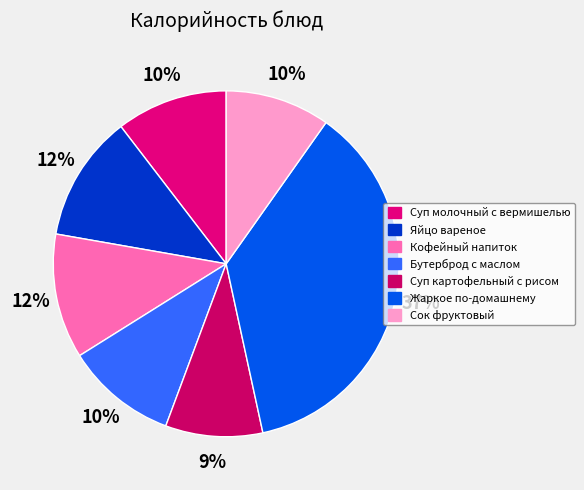

Combined, do Кофейный напиток and Суп молочный с вермишелью account for over 50%?

No